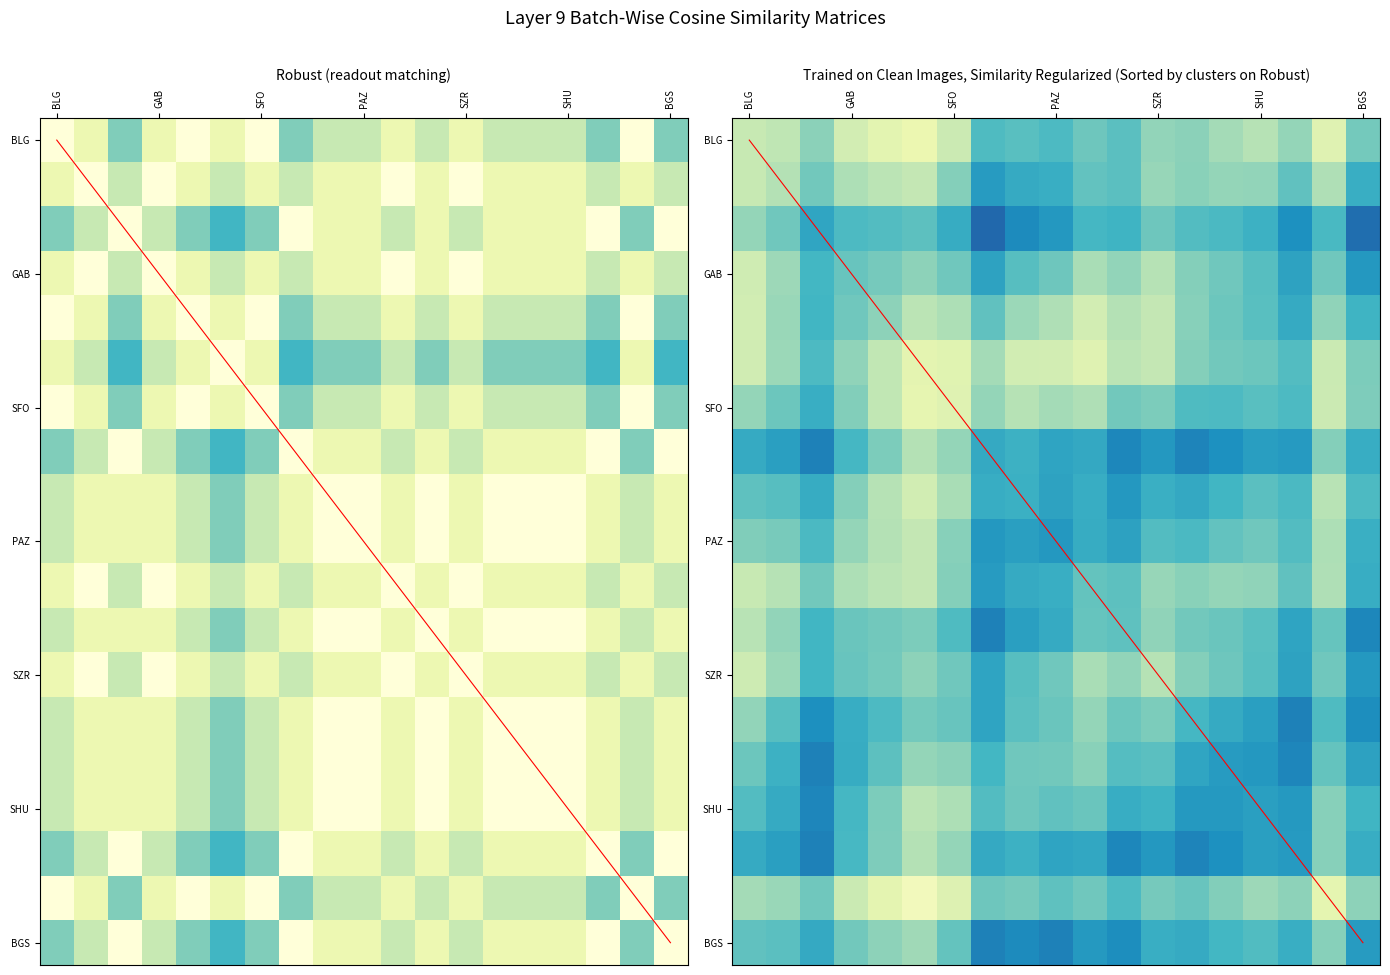

At how many categories does at least one series exceed 4?

14